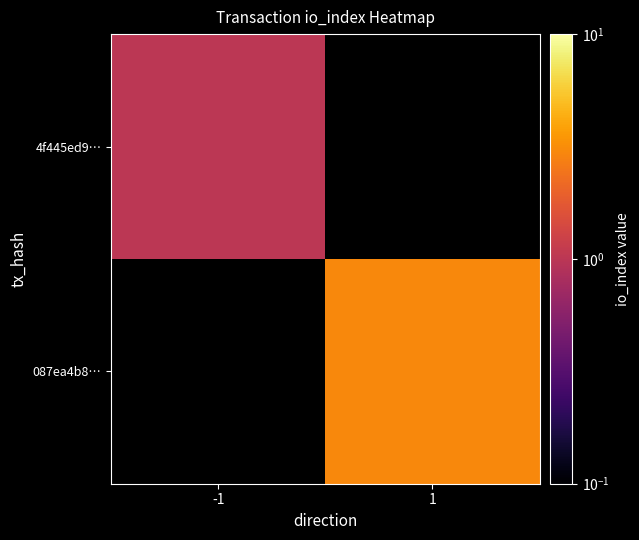

How many data points does each series have?

2